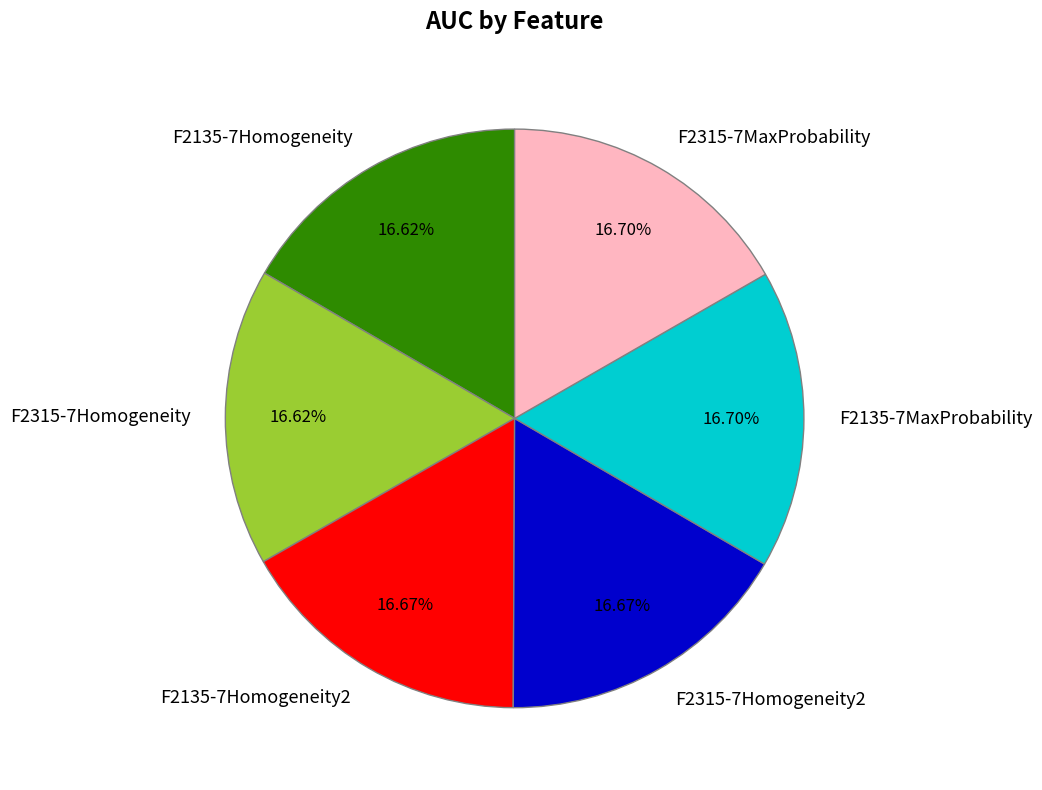

Does any single category account for the majority?

No